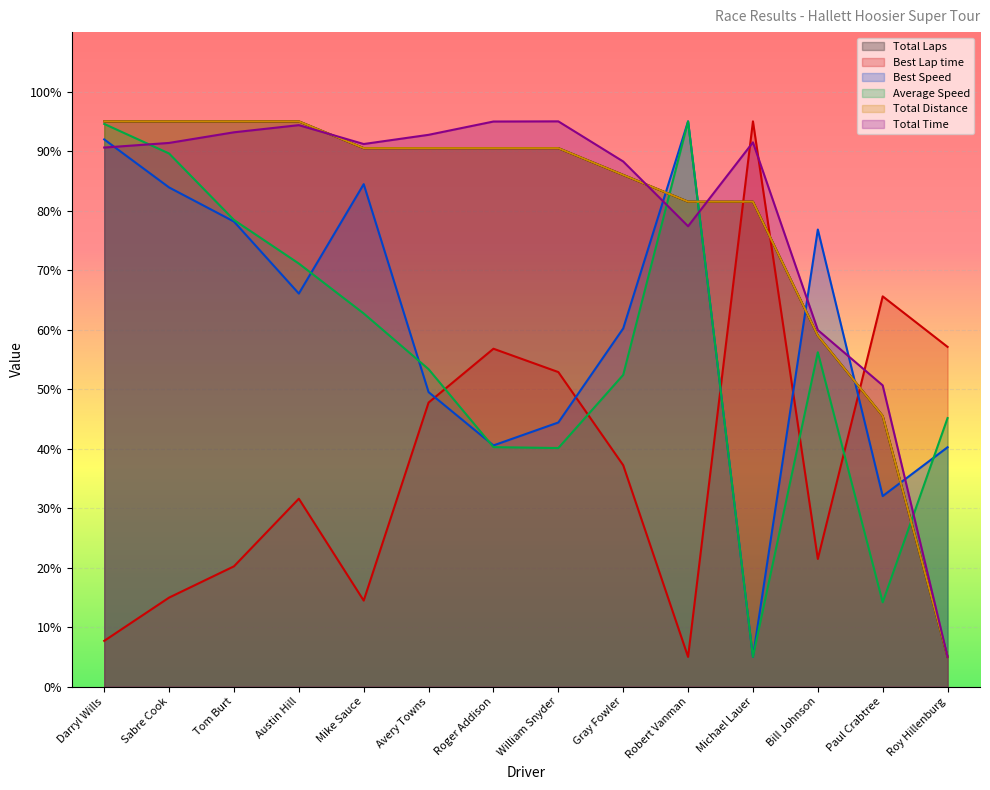

The Total Laps series shows 90.5 at William Snyder. True or false?

True